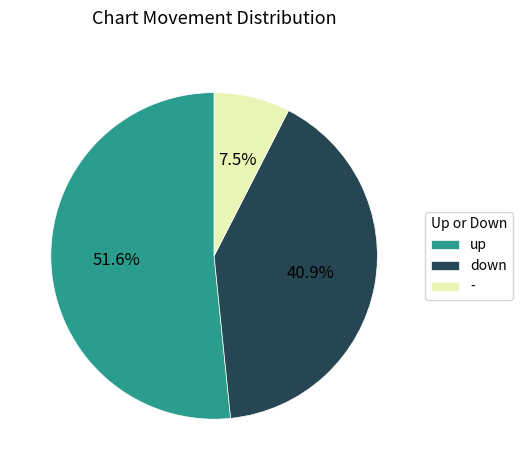

Is up the majority of the pie?

Yes